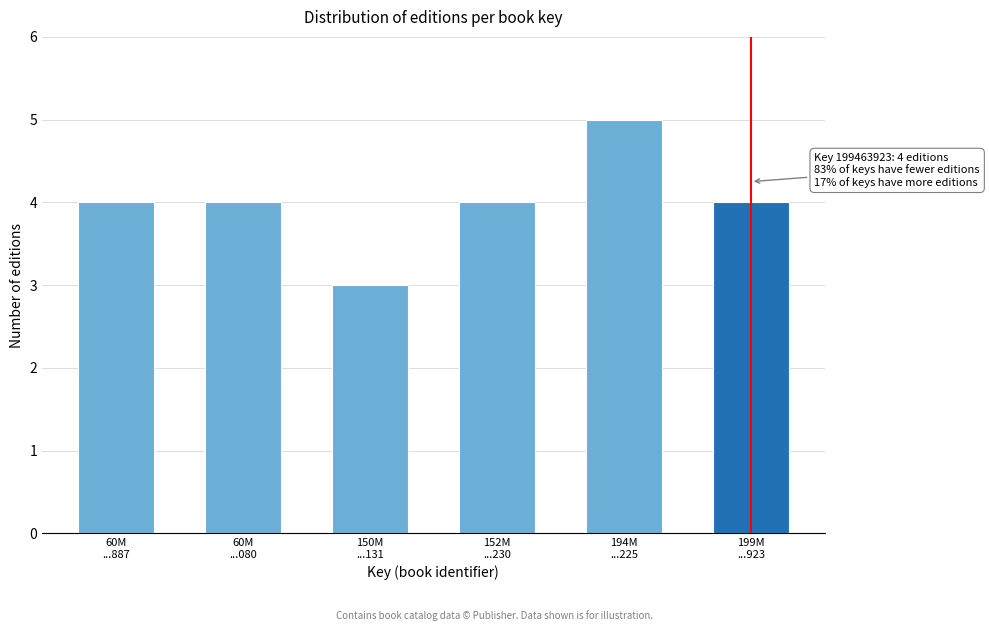

Reading right to left, what are all the values shown in this chart?

4	5	4	3	4	4